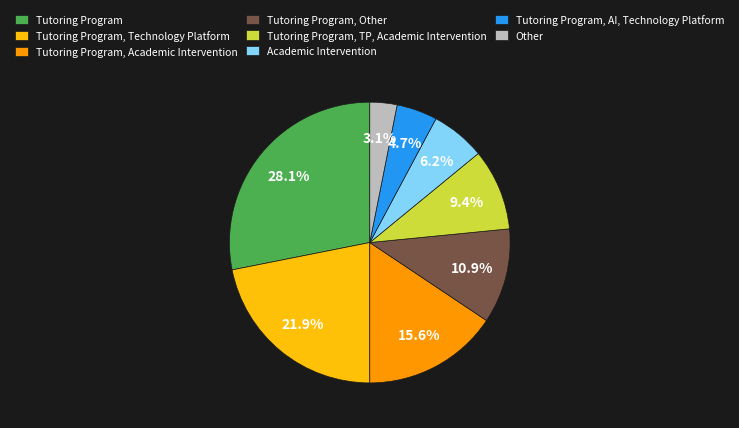

Do Tutoring Program, Academic Intervention and Tutoring Program, TP, Academic Intervention together represent more than half of the pie?

No